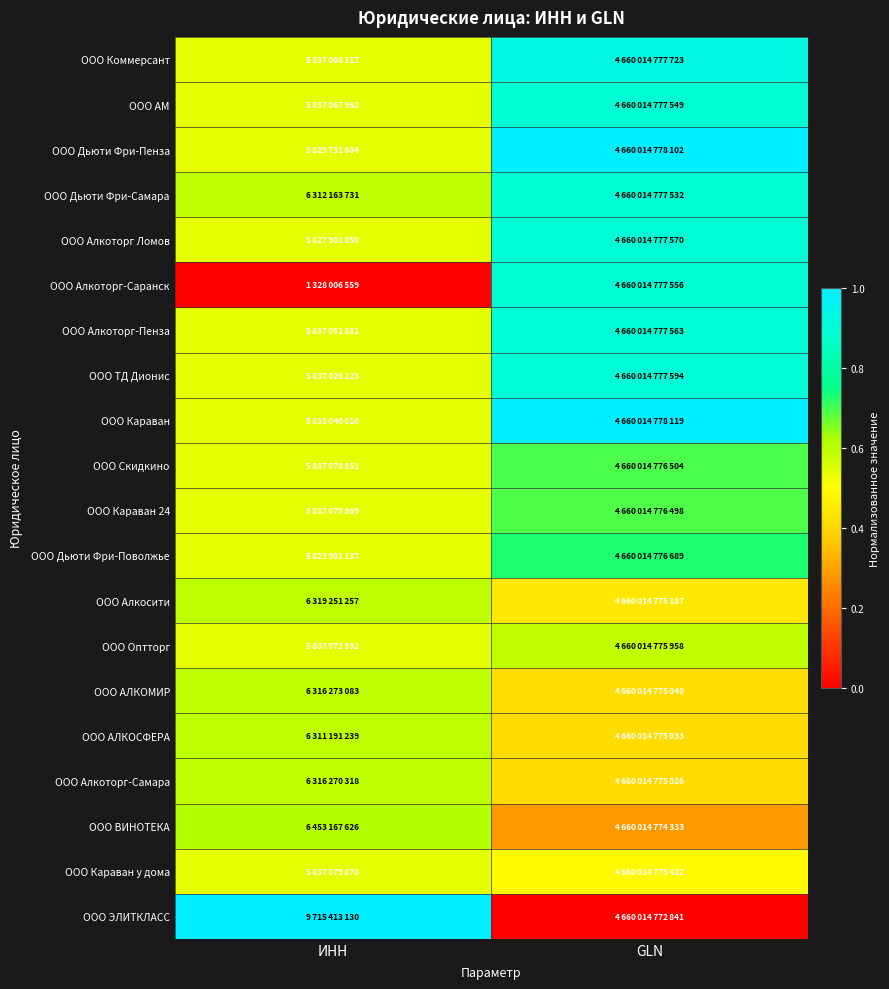

At ИНН, list the series in order from largest to smallest.

ООО ЭЛИТКЛАСС, ООО ВИНОТЕКА, ООО Алкосити, ООО АЛКОМИР, ООО Алкоторг-Самара, ООО Дьюти Фри-Самара, ООО АЛКОСФЕРА, ООО Караван у дома, ООО Караван 24, ООО Скидкино, ООО Оптторг, ООО Коммерсант, ООО АМ, ООО Алкоторг-Пенза, ООО ТД Дионис, ООО Караван, ООО Дьюти Фри-Пенза, ООО Алкоторг Ломов, ООО Дьюти Фри-Поволжье, ООО Алкоторг-Саранск